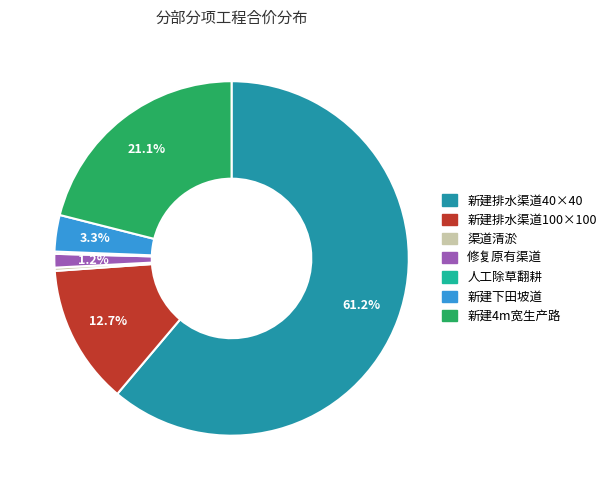

Combined, do 渠道清淤 and 新建下田坡道 account for over 50%?

No